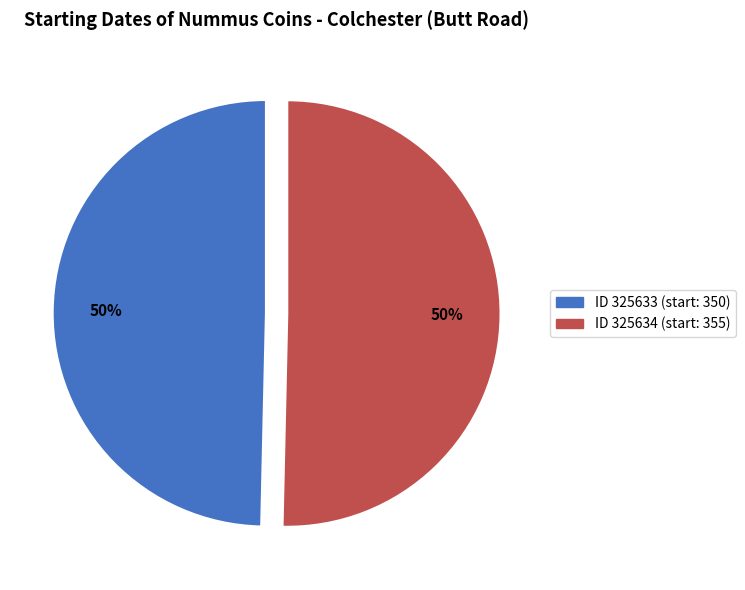

To the nearest percent, what is the average slice percentage?

50%